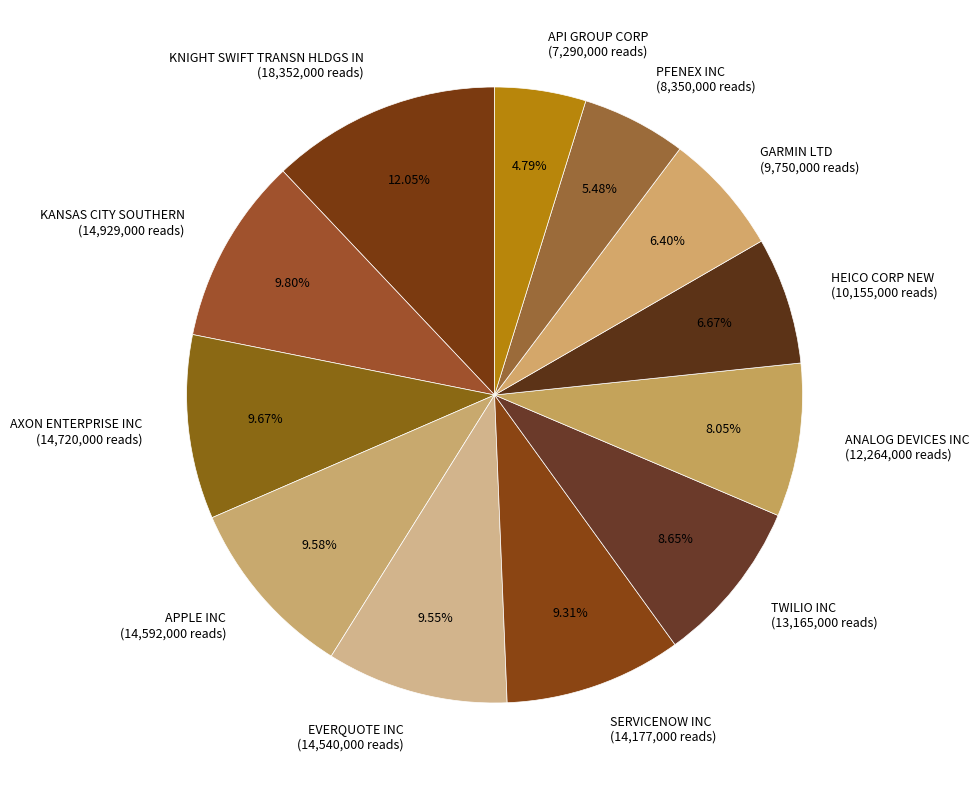

To the nearest percent, what percentage of the pie is HEICO CORP NEW?

7%